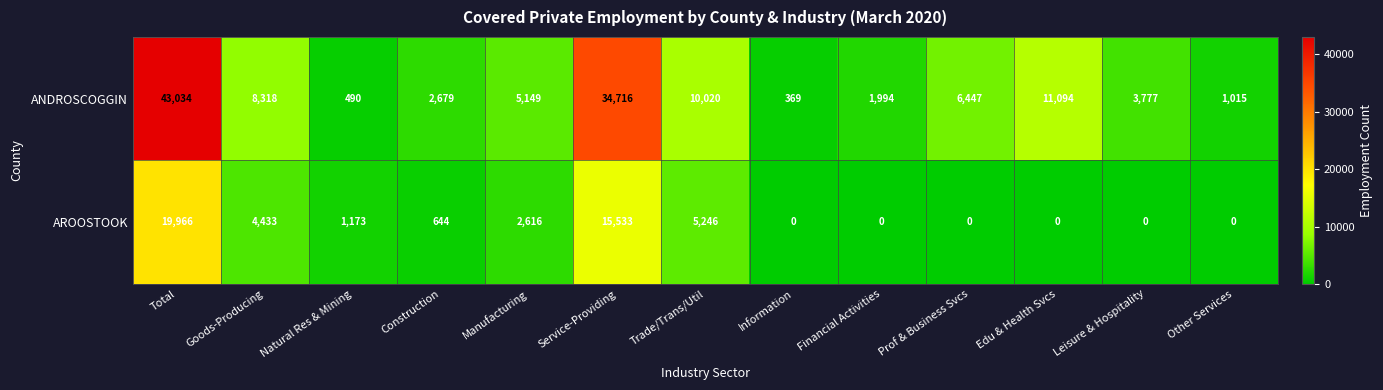

Between Construction and Financial Activities, which series saw the biggest shift?

ANDROSCOGGIN